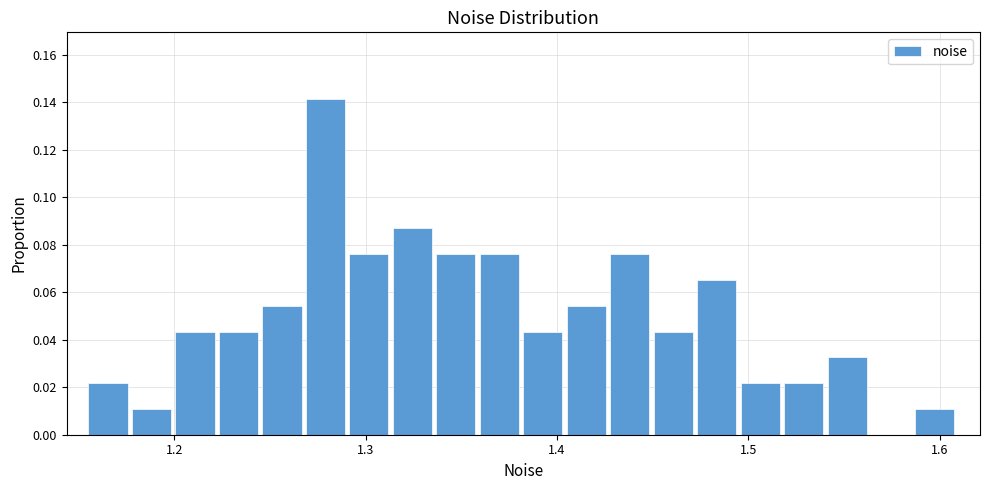

Around what value on the x-axis is the tallest bar? Give the approximate position of its centre, as read against the axis.

1.28